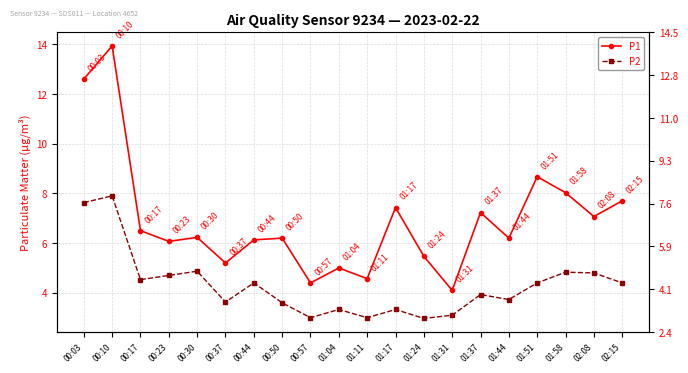

At which label is P1 closest to 9?

01:51